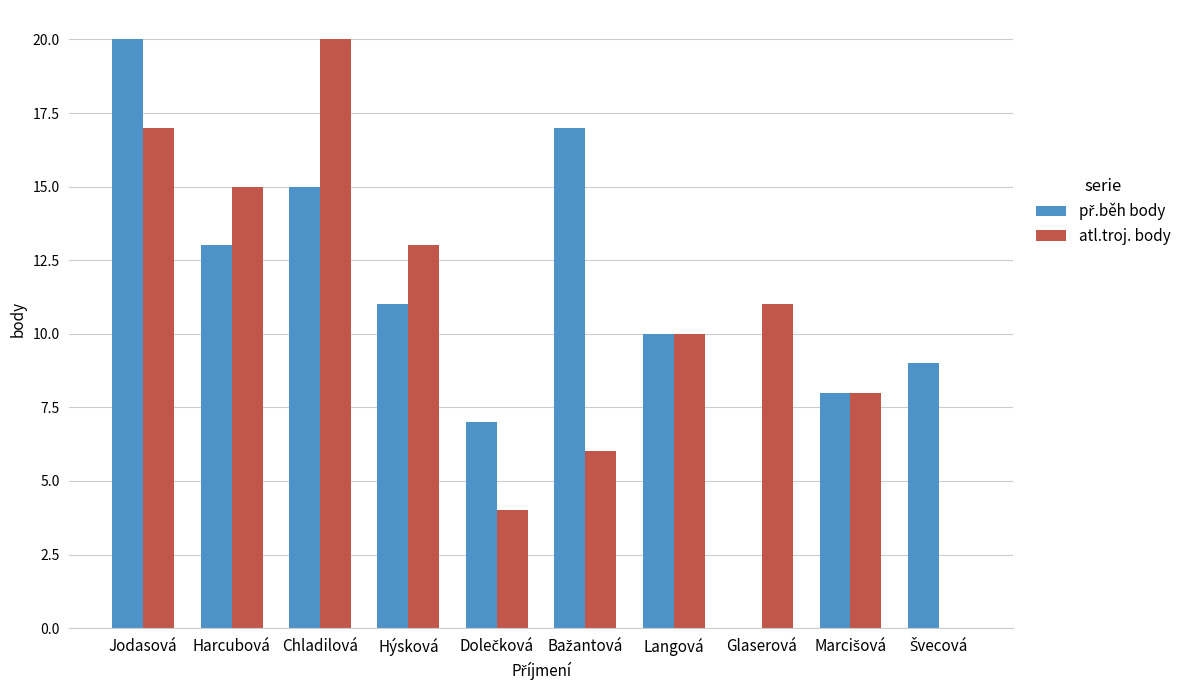

What is the total value across all series at Jodasová?

37